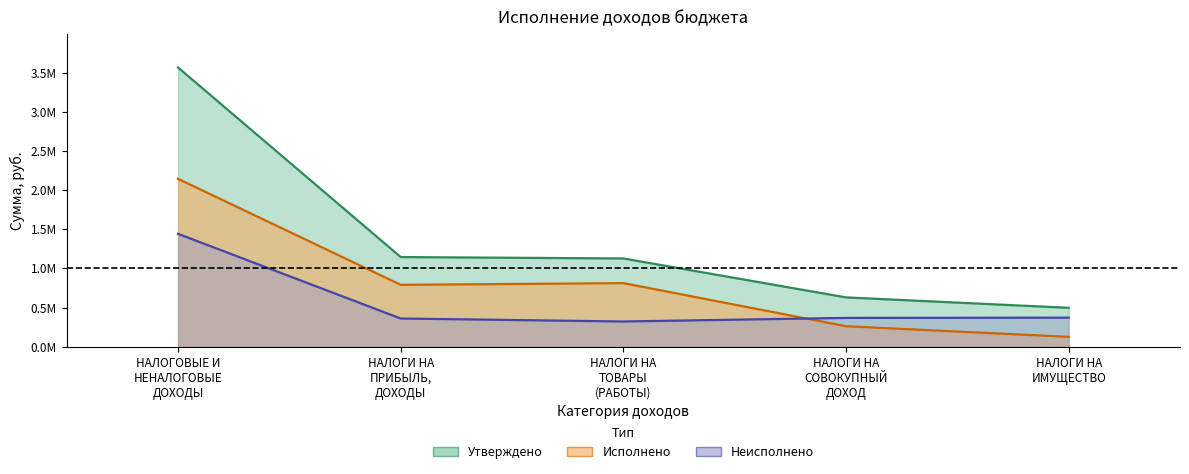

What is the label of the 1st point from the left?

НАЛОГОВЫЕ И
НЕНАЛОГОВЫЕ
ДОХОДЫ